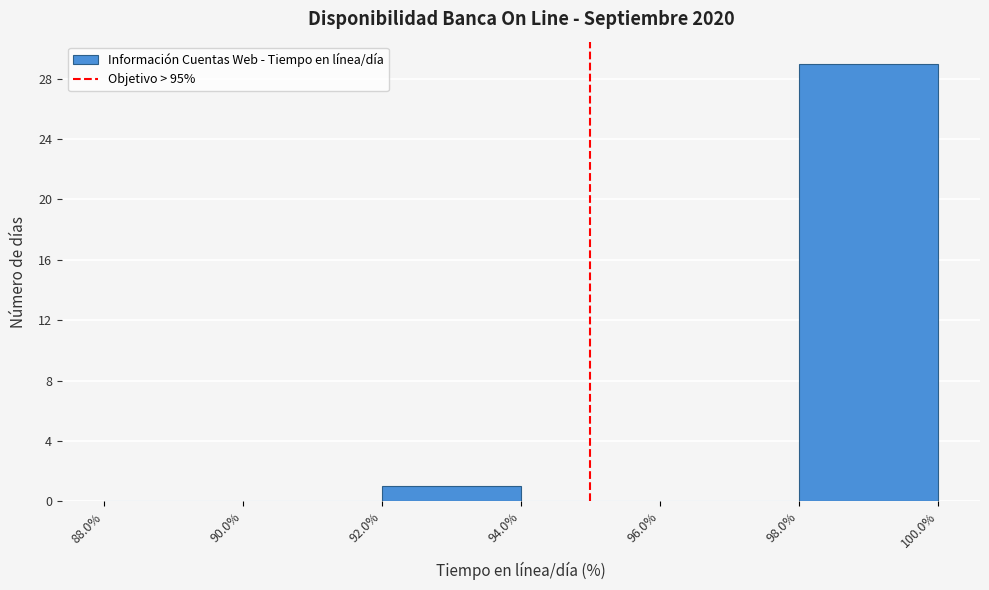

Reading left to right, list every bar in this chart as the range it spans on the x-axis followed by its height. The values are not printed on the chart, so give them approximately, as read against the axis.

88.0% to 90.0%: 0
90.0% to 92.0%: 0
92.0% to 94.0%: 1
94.0% to 96.0%: 0
96.0% to 98.0%: 0
98.0% to 100.0%: 29